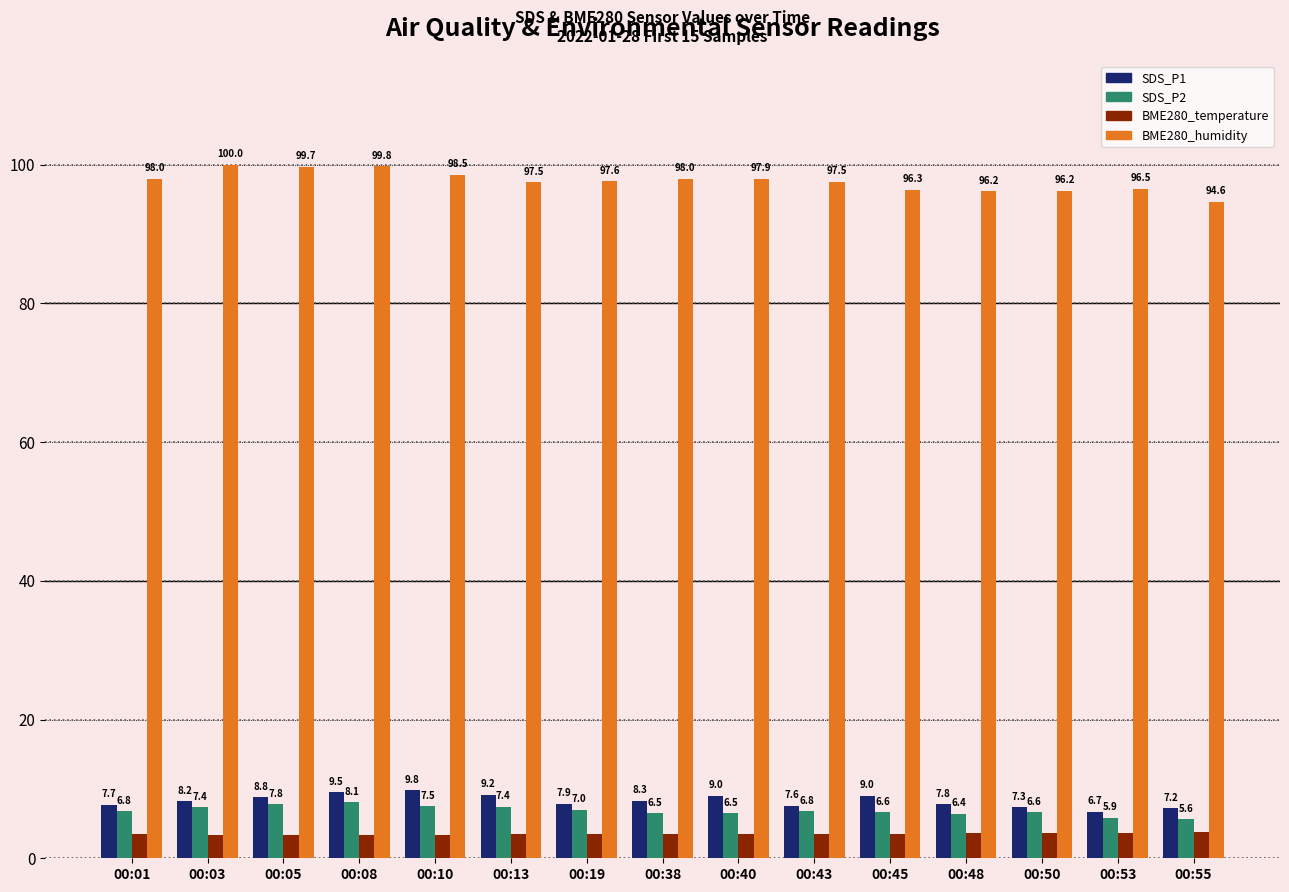

What is the difference between the BME280_humidity values at 00:53 and 00:55?

1.9